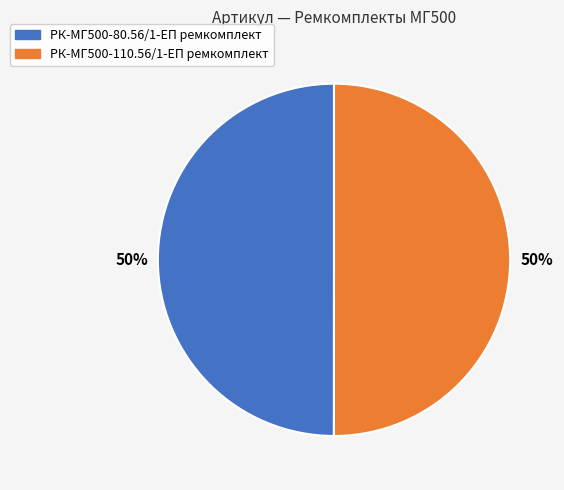

True or false: РК-МГ500-80.56/1-ЕП ремкомплект accounts for 50% of the total.

True